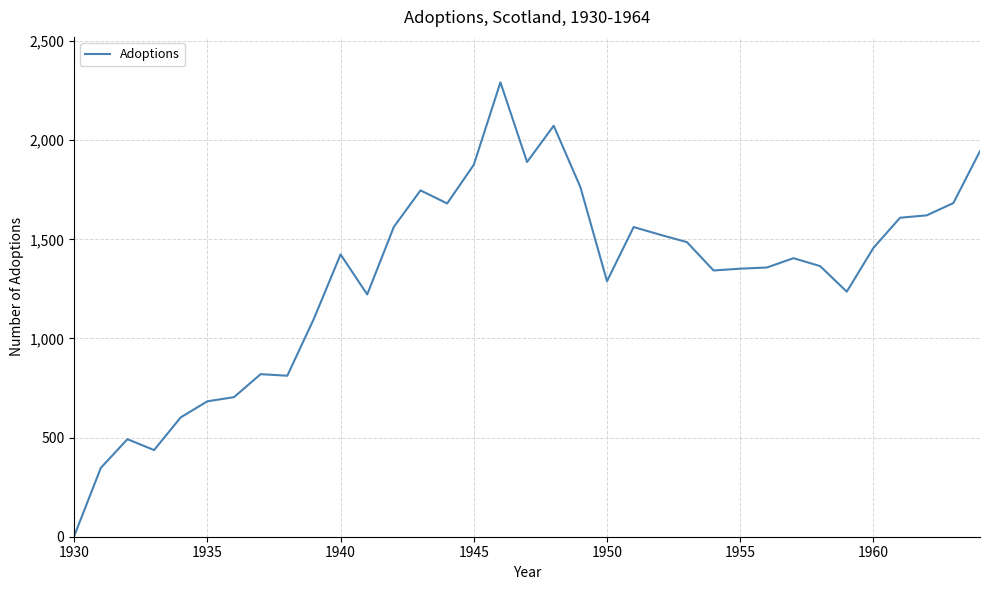

What is the maximum value shown in the chart?

2292